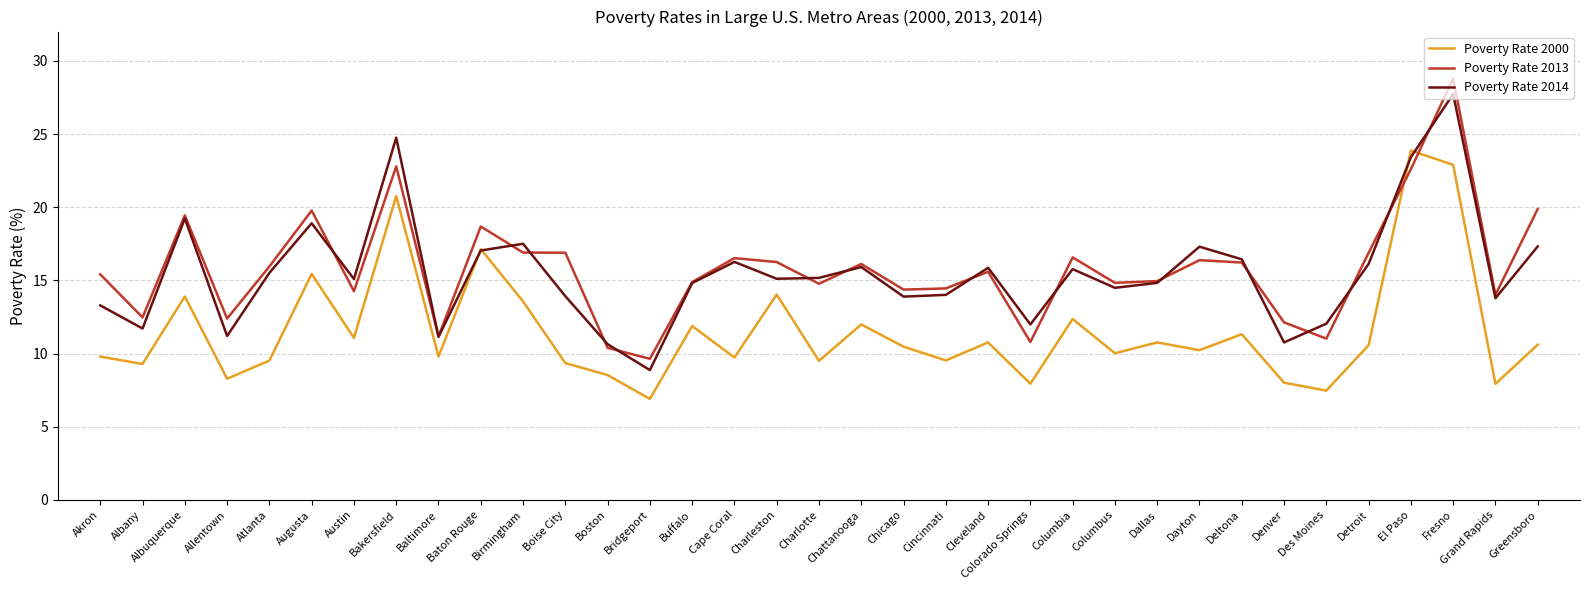

At which category does the chart reach its minimum across all series?

Bridgeport